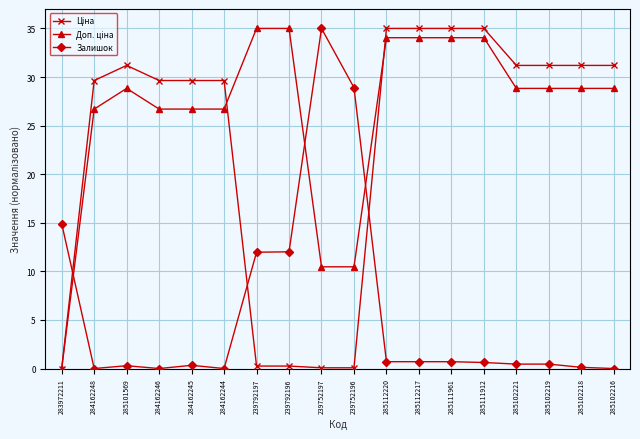

What is the difference between the highest and lowest values at 284162246?

29.6